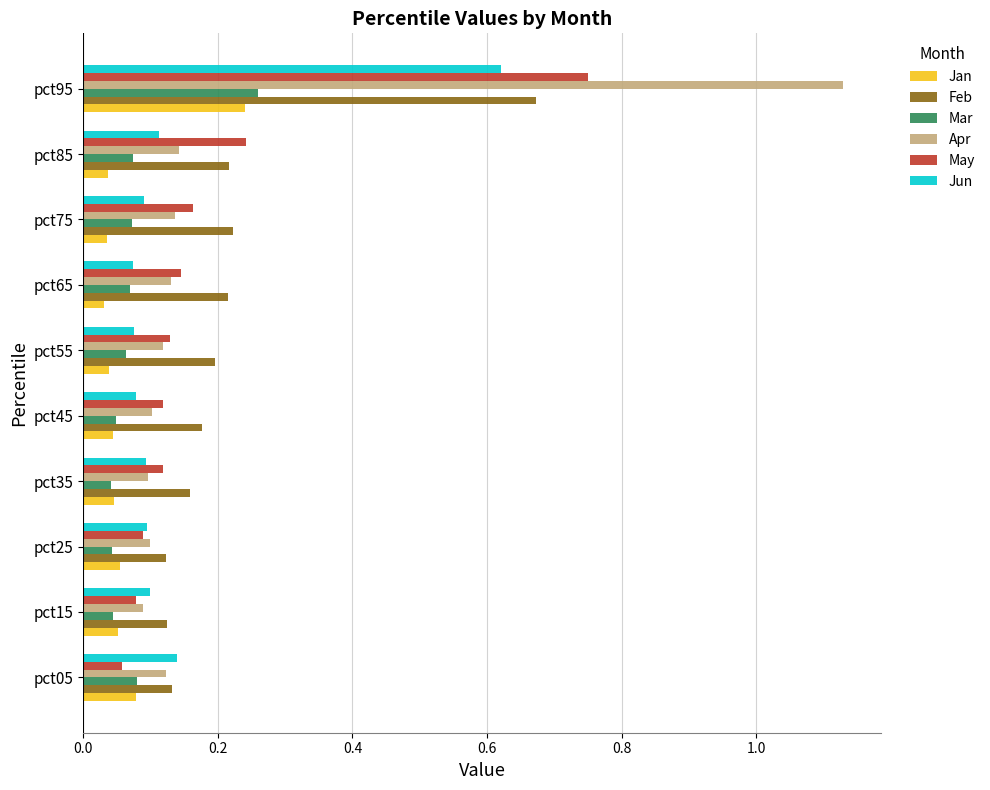

What is the sum of all Apr values?

2.2